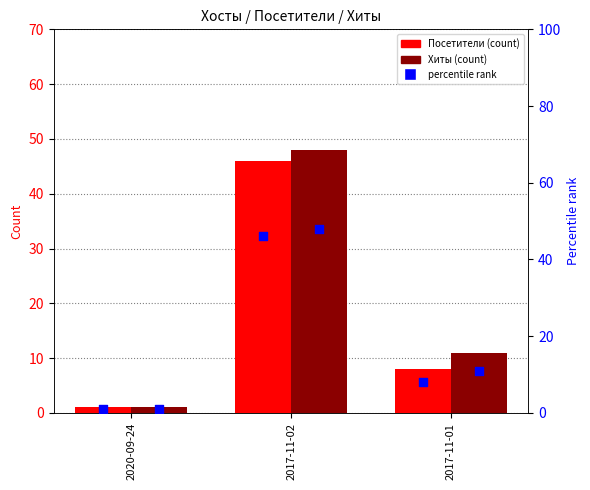

Which series reaches the maximum Y coordinate?

Хиты